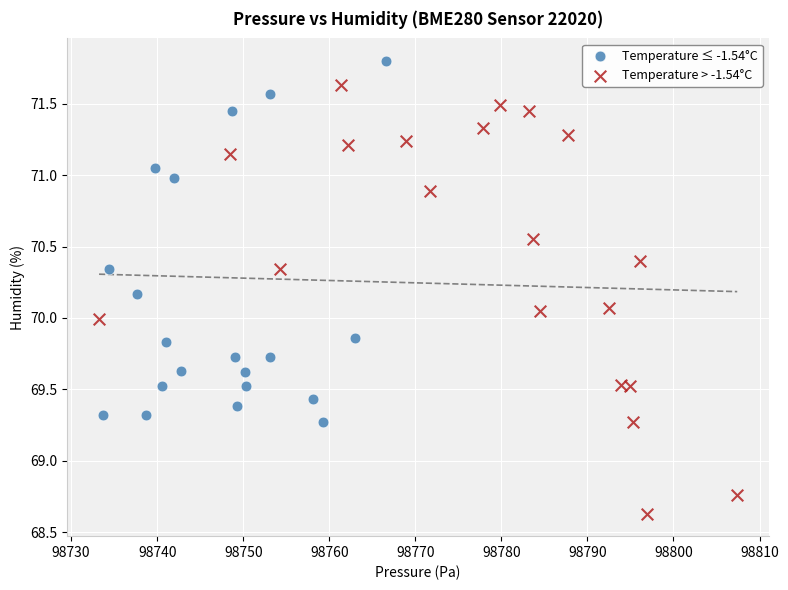

Which series contains the lowest Y value?

Temperature > -1.54°C